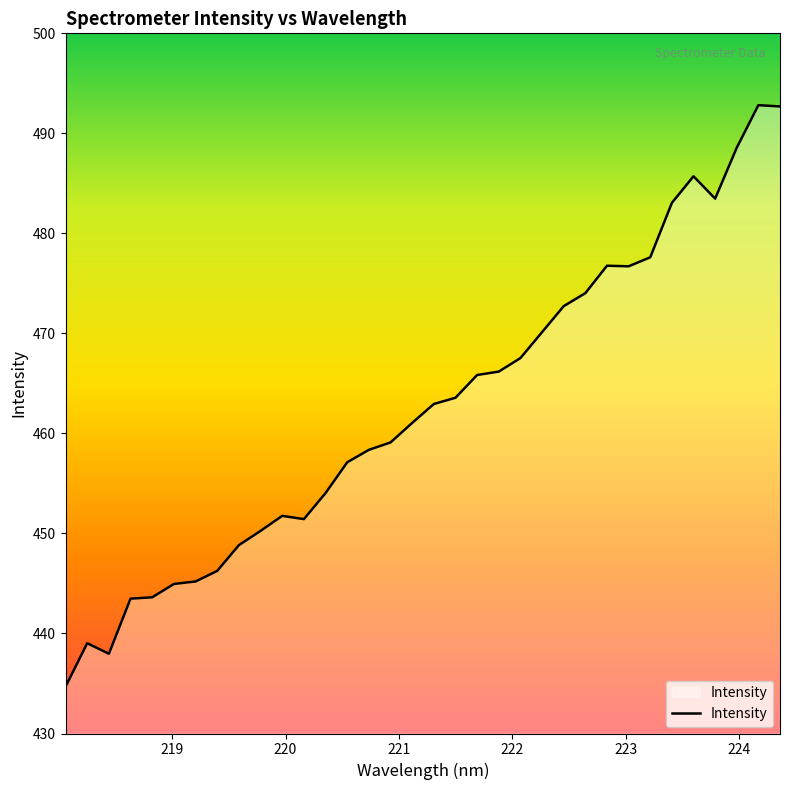

How many series are shown in this chart?

1